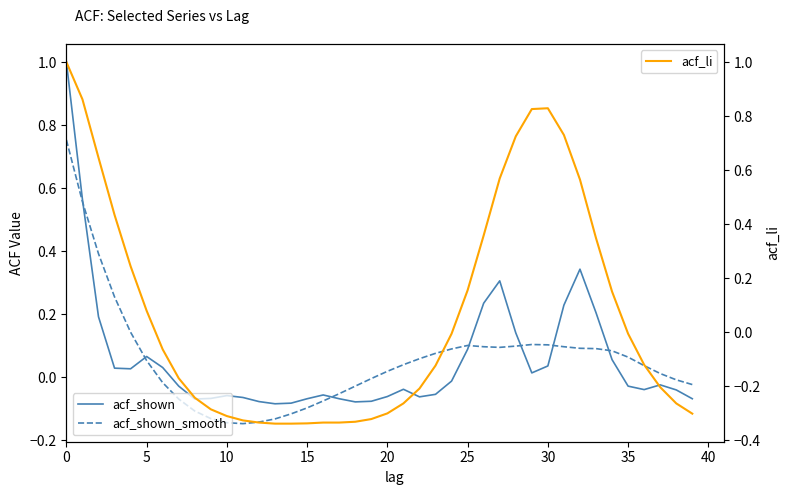

Between 5 and 30, which series saw the biggest shift?

acf_li